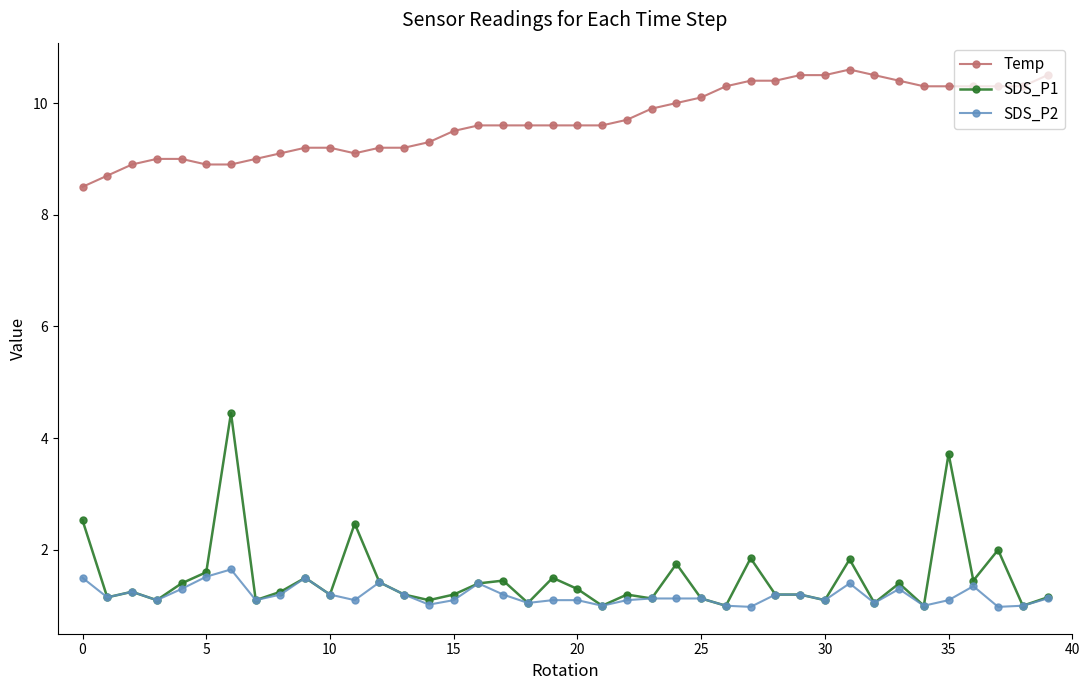

What is the minimum value for Temp?

8.5